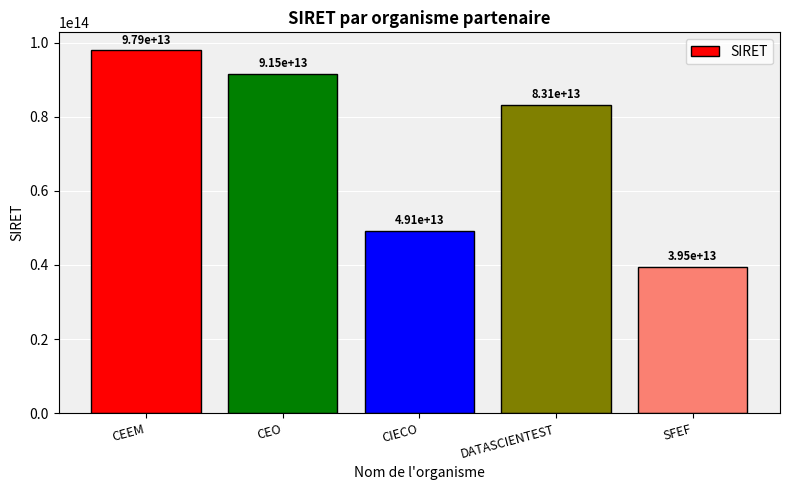

Is it true that the value at CEEM is 97855127300011?

True